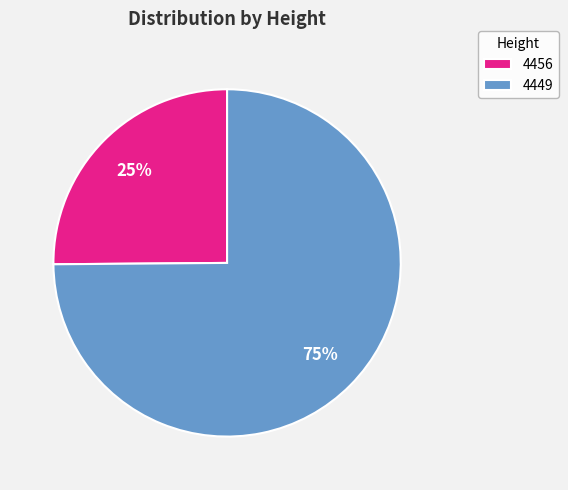

Is the sum of 4449 and 4456 greater than half?

Yes